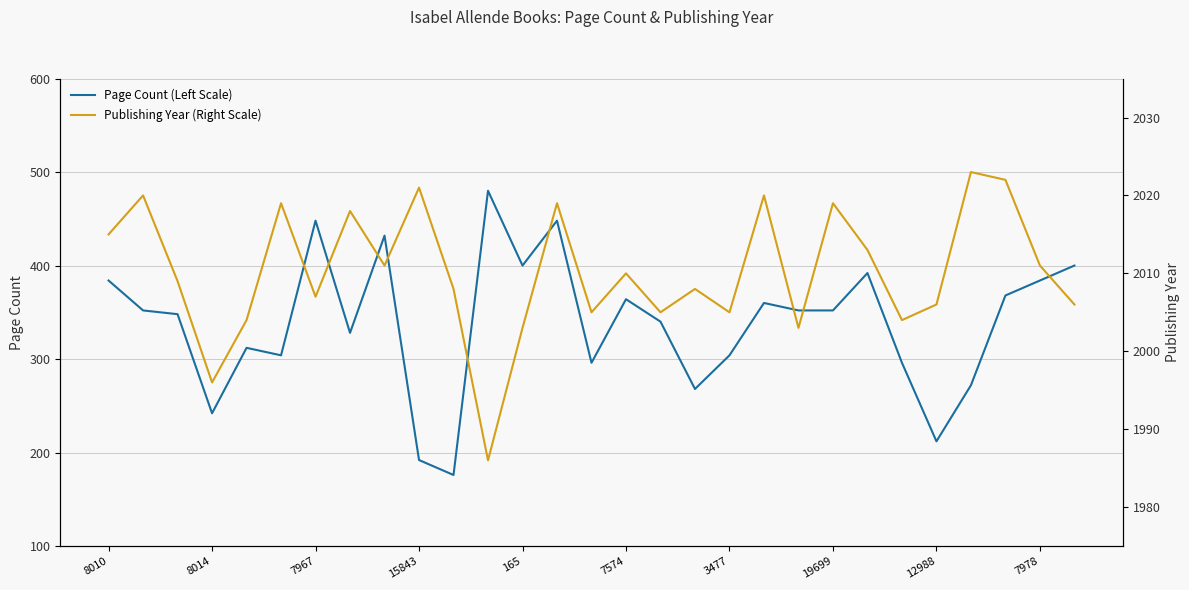

The Page Count (Left Scale) series shows 212 at 12988. True or false?

True